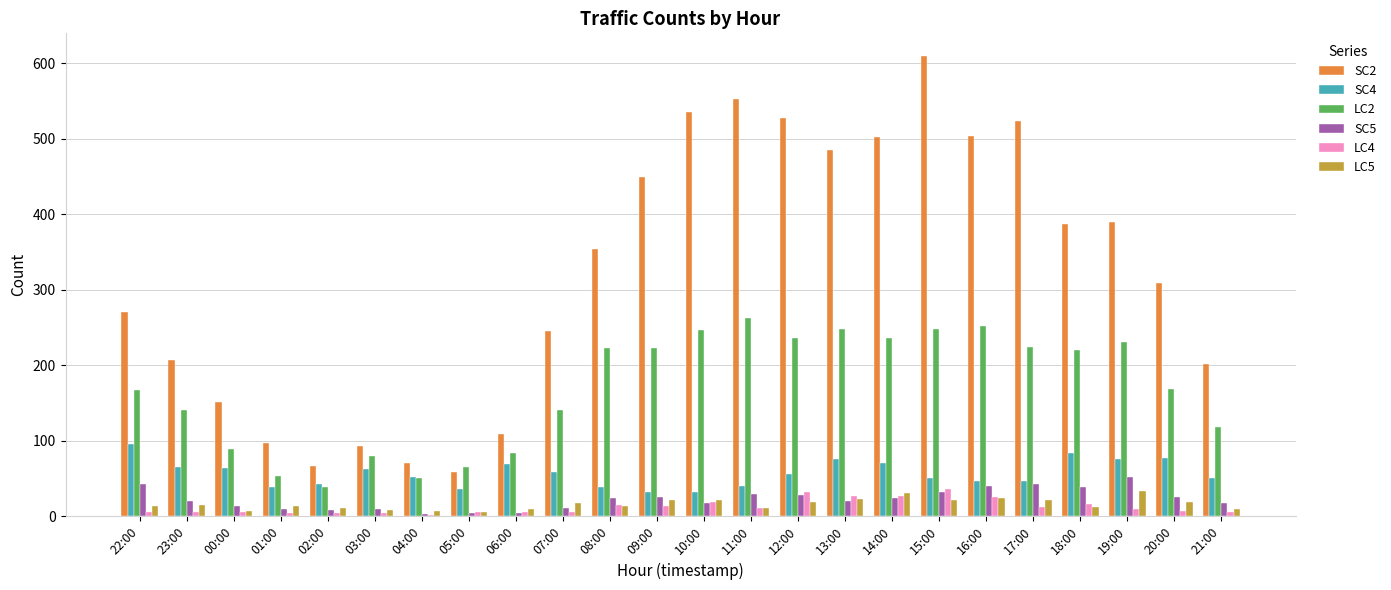

The LC2 series shows 357 at 19:00. True or false?

False